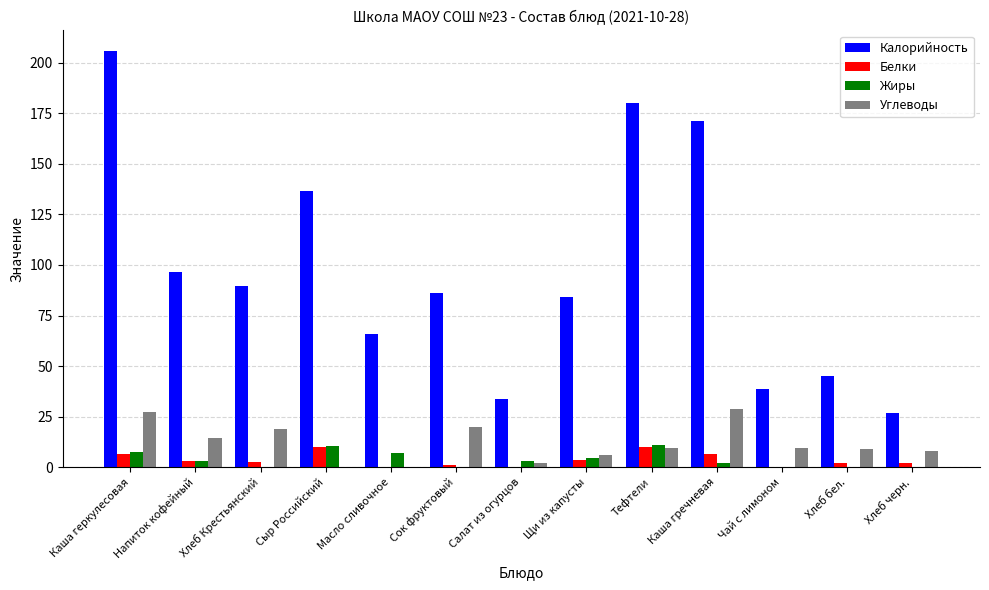

Where does the Белки series first go above 2?

Каша геркулесовая